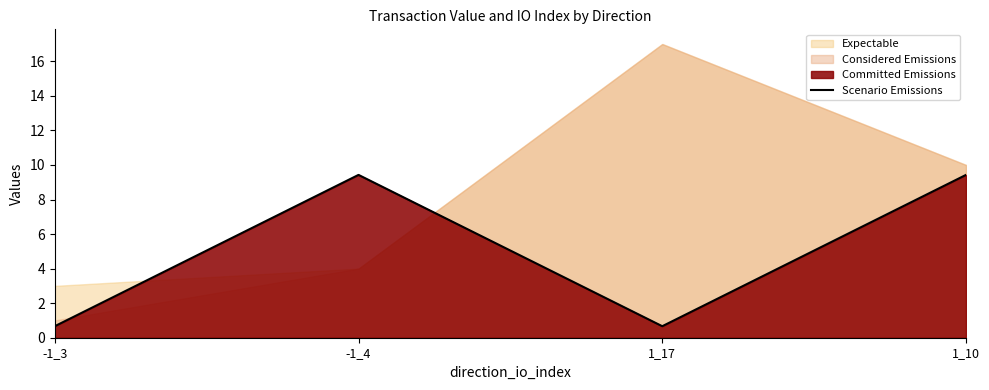

What is the sum of all values?

20.2